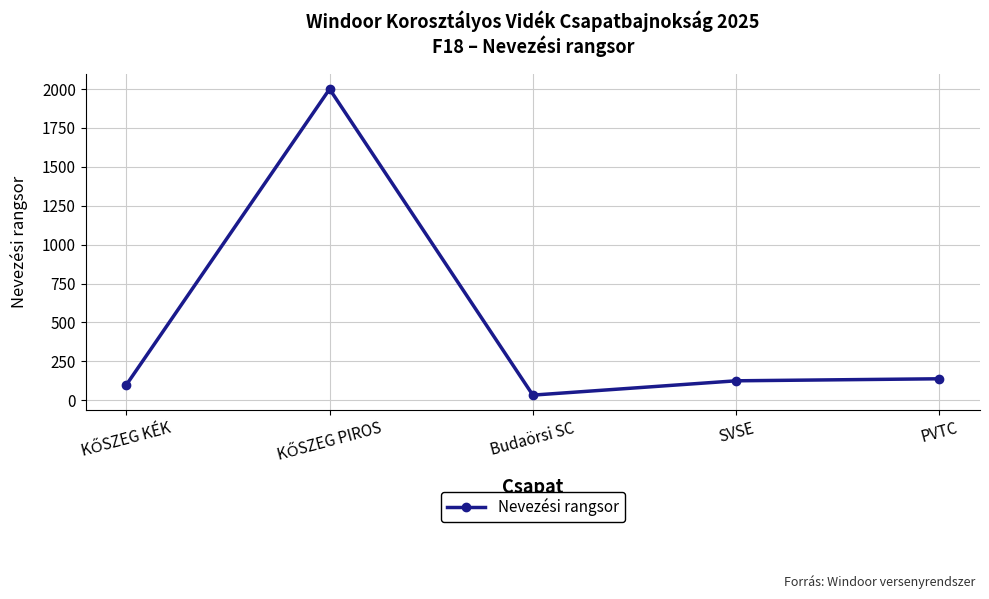

What is the value of the 5th point from the left?

138